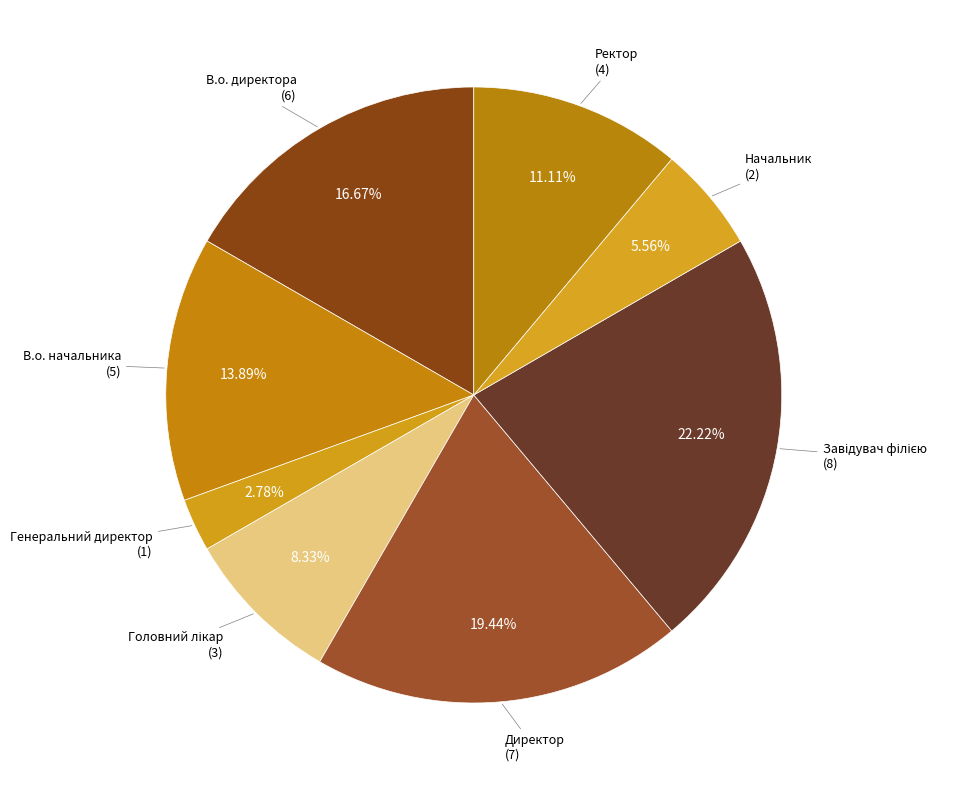

Which slice is the smallest?

Генеральний директор